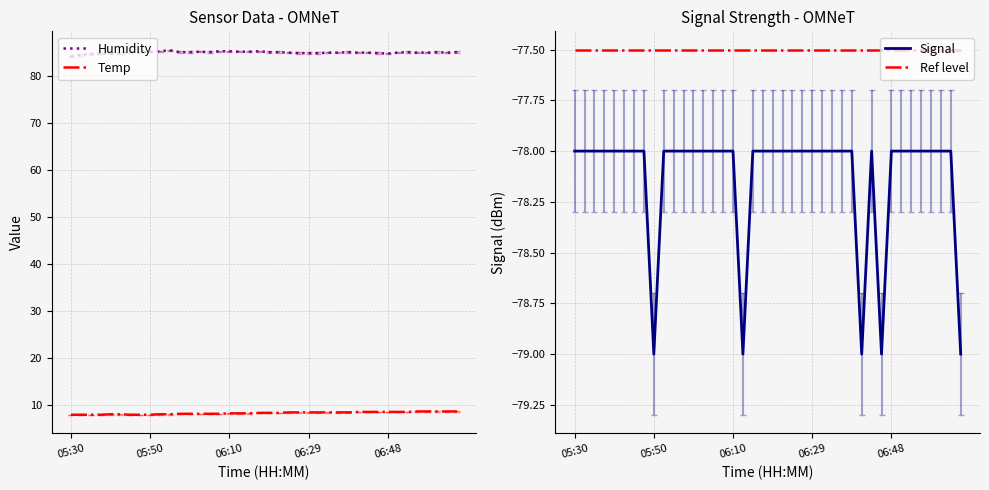

What is the difference between the highest and lowest values at 31?

163.9